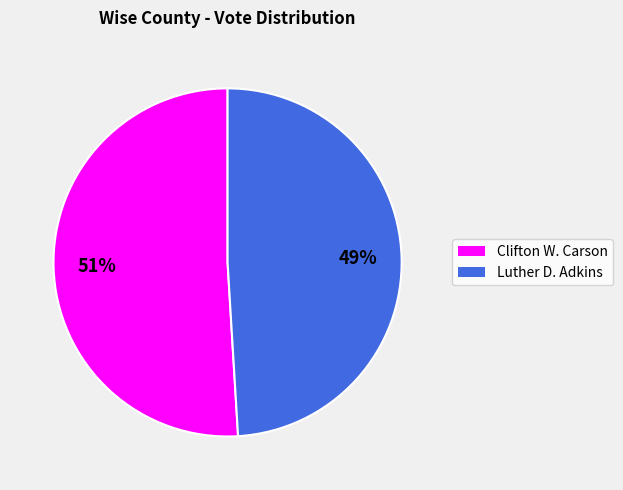

To the nearest percent, what portion does Clifton W. Carson represent?

51%